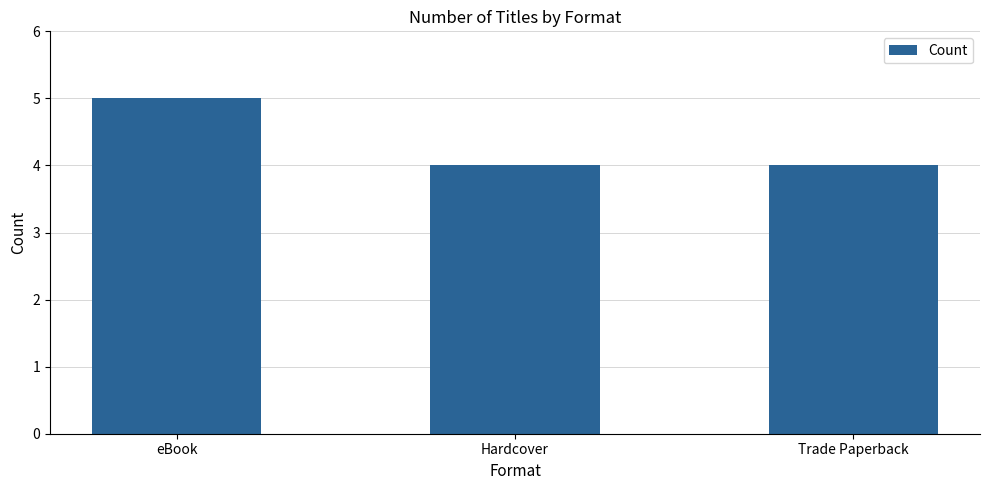

What is the greatest value displayed?

5